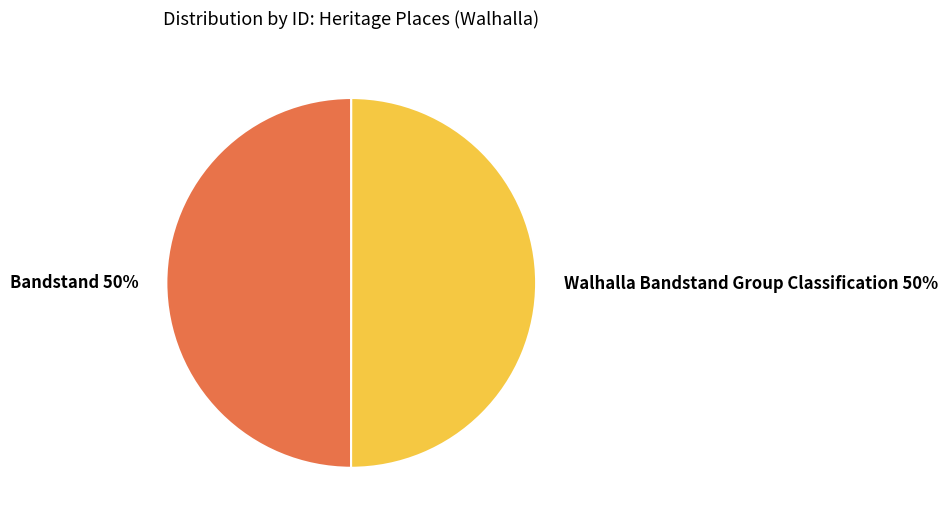

To the nearest percent, what portion does Bandstand 50% represent?

50%